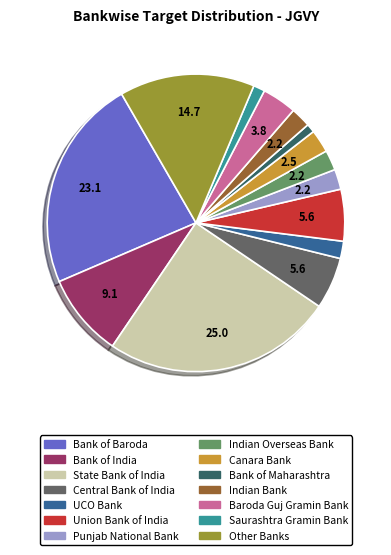

Does Other Banks represent more than half of the total?

No